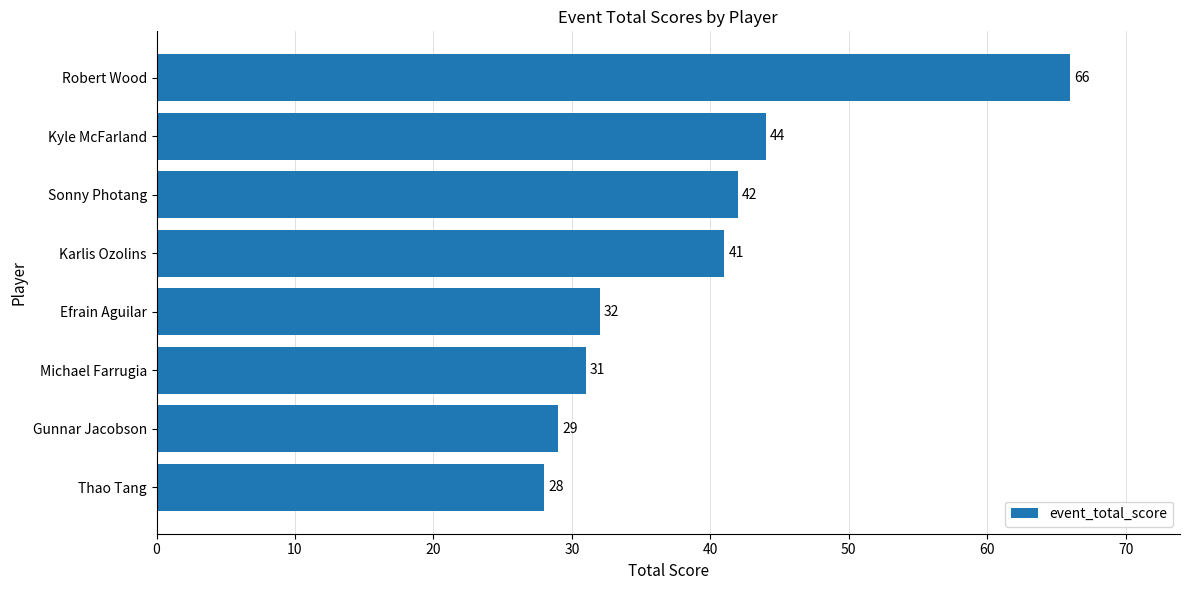

The value at Karlis Ozolins is 41. True or false?

True